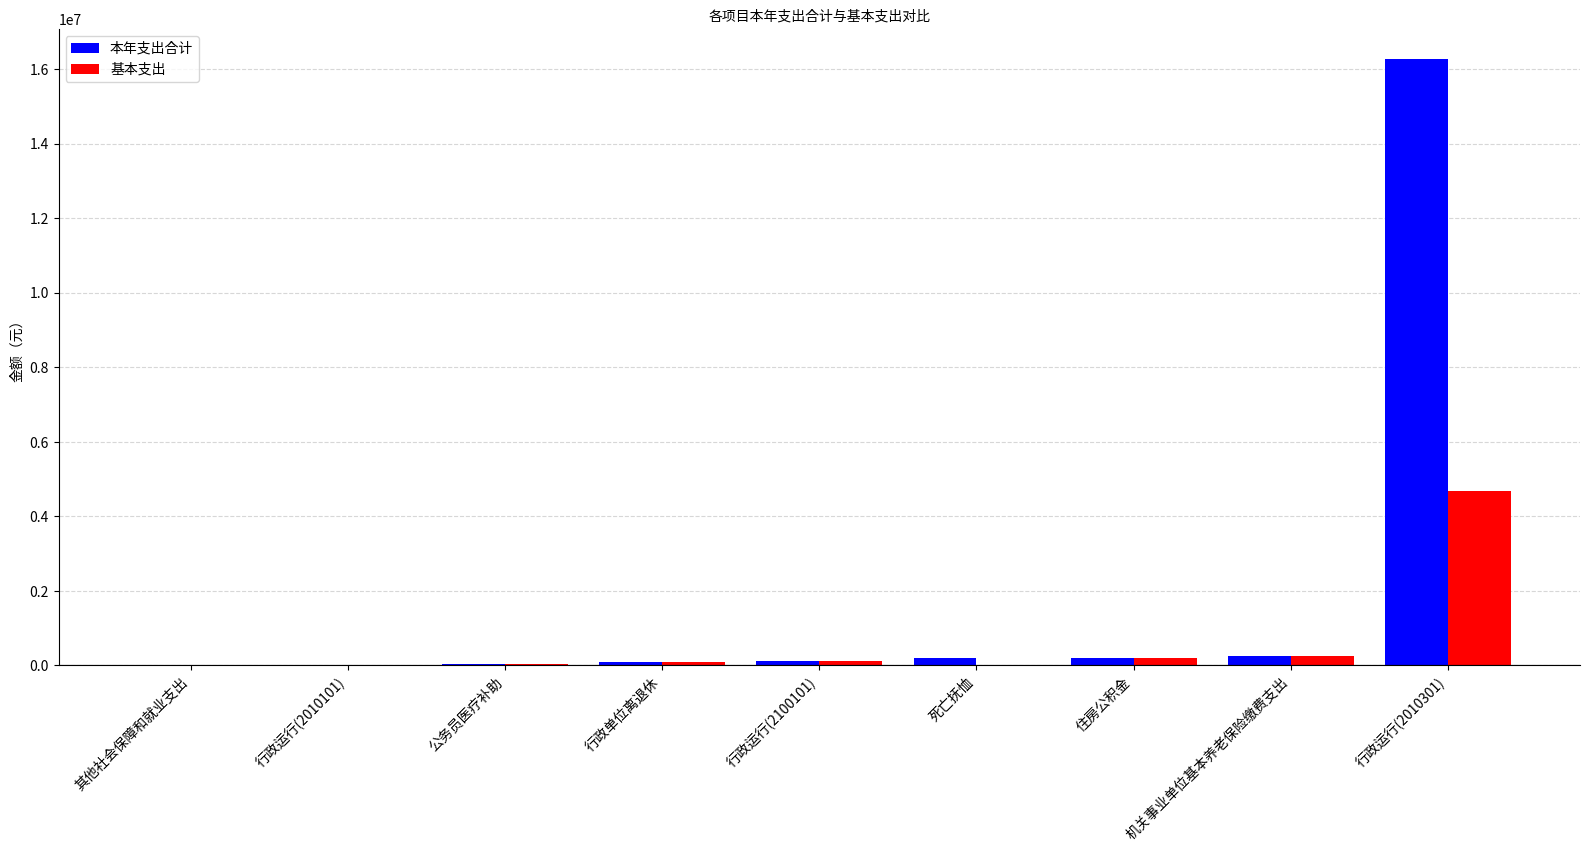

True or false: 本年支出合计 has a value of 104751.2 at 行政运行(2100101).

True